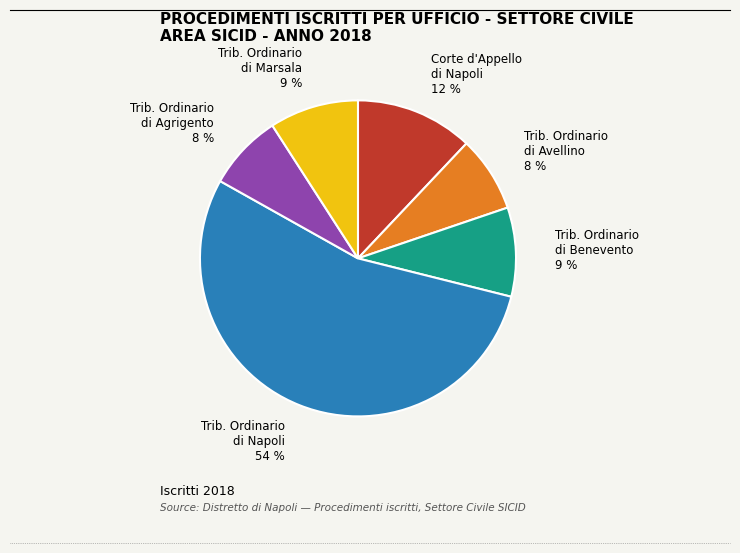

Which slice is the largest?

Trib. Ordinario di Napoli